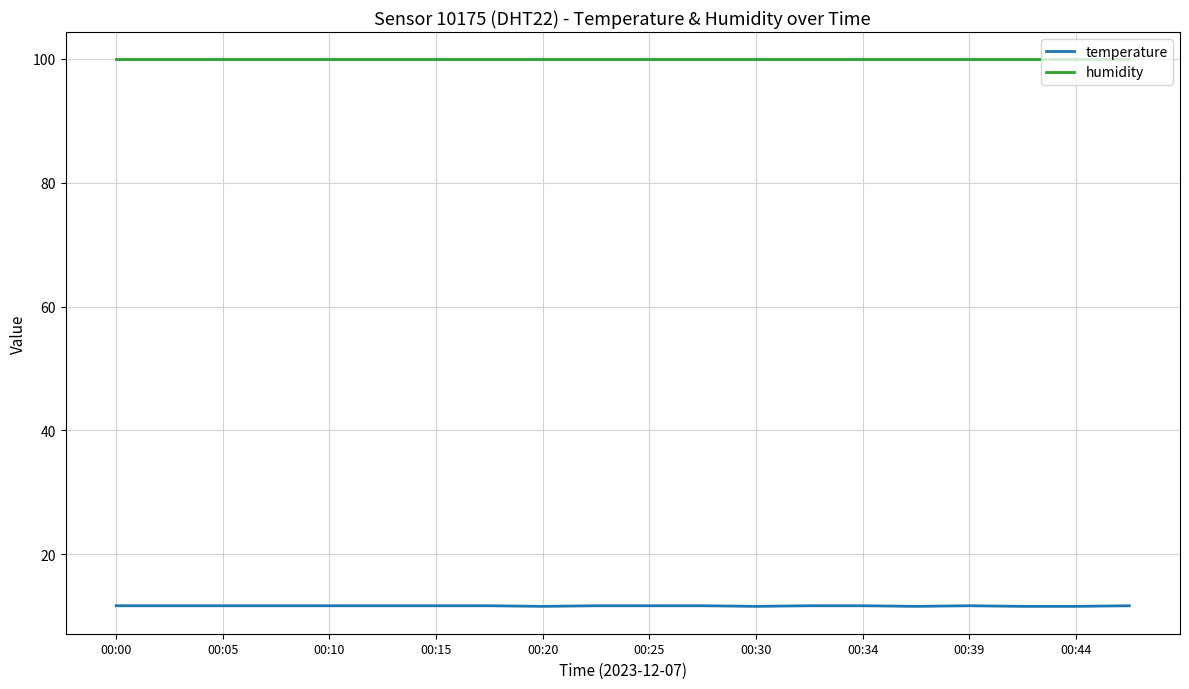

Which series has the widest spread of values?

temperature